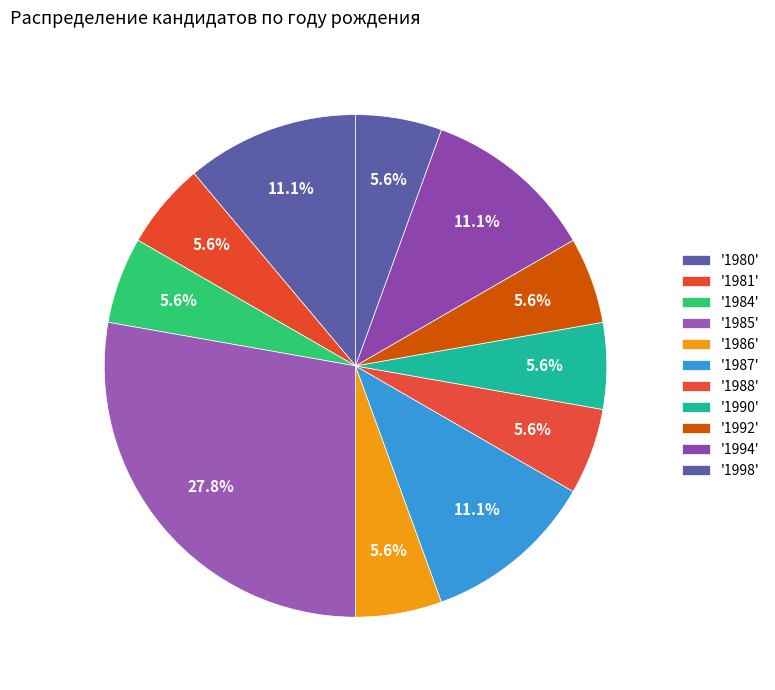

How many slices are in this pie chart?

11